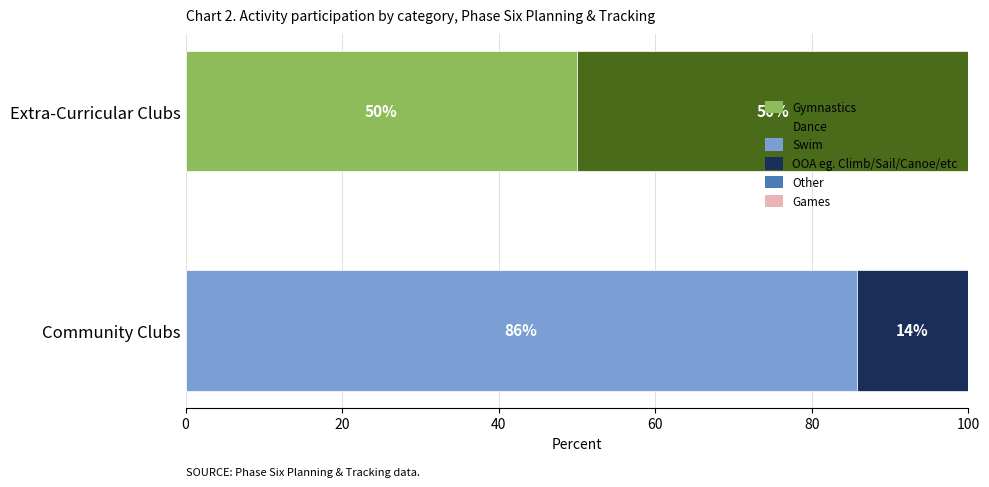

The Gymnastics series shows 34.5 at Community Clubs. True or false?

False